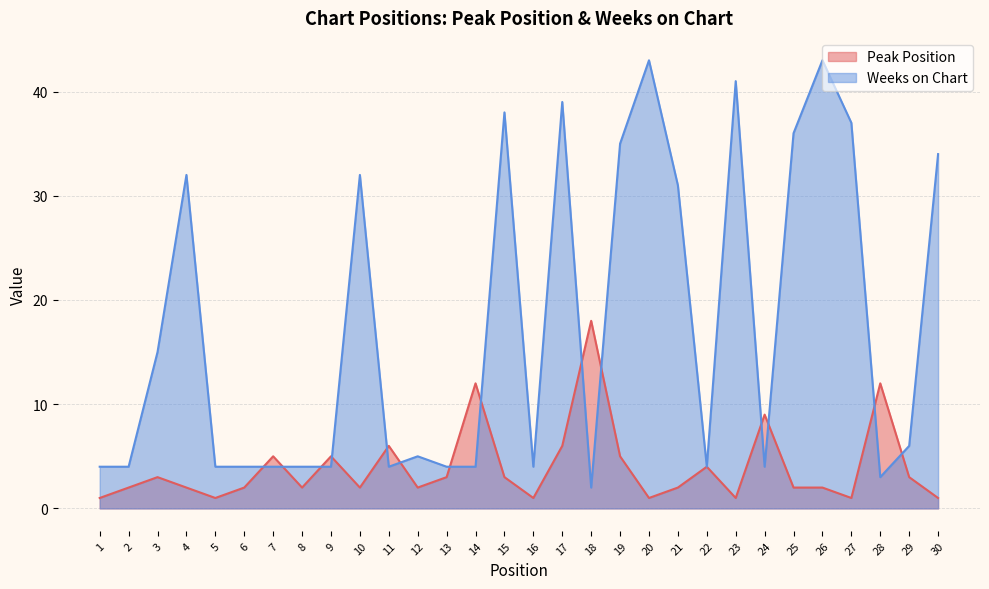

After their last crossing, which series has the higher values: Peak Position or Weeks on Chart?

Weeks on Chart